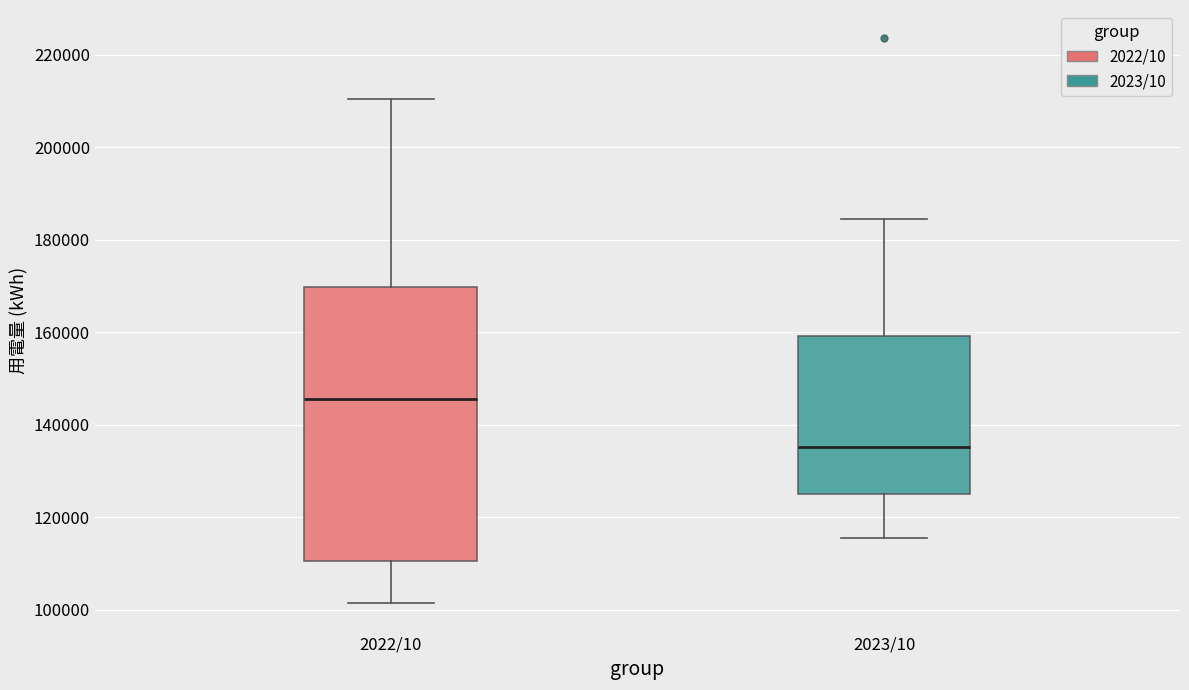

Where is the upper edge of the box for 2023/10 on the y-axis? The values are not printed on the chart, so give them approximately, as read against the axis.

160000